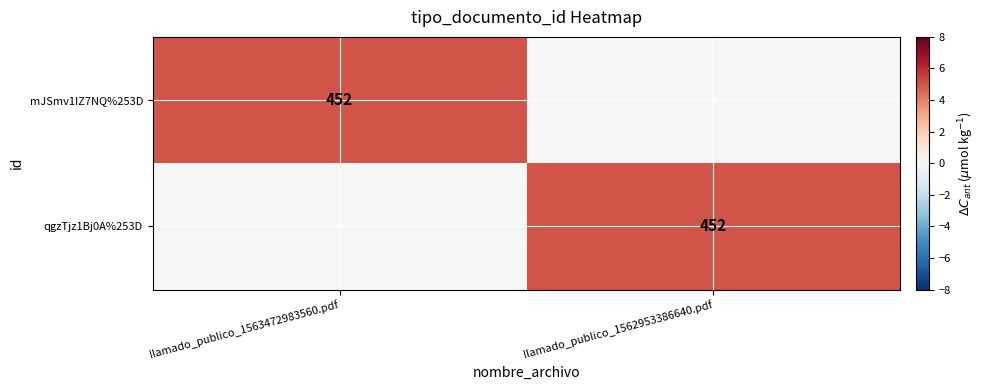

True or false: mJSmv1IZ7NQ%253D has a value of 452 at llamado_publico_1563472983560.pdf.

True